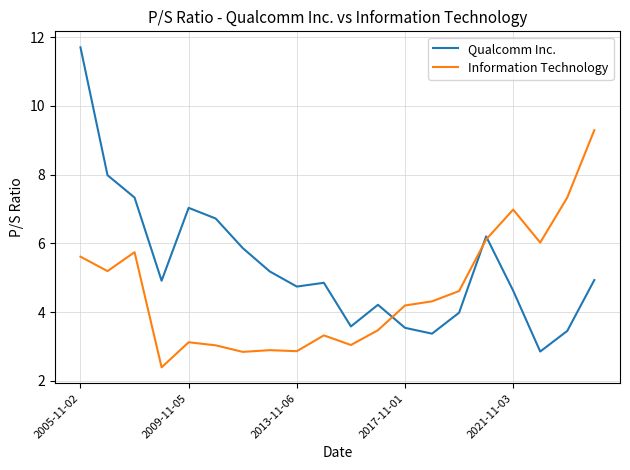

True or false: Qualcomm Inc. has more than 1 interior local peaks.

True